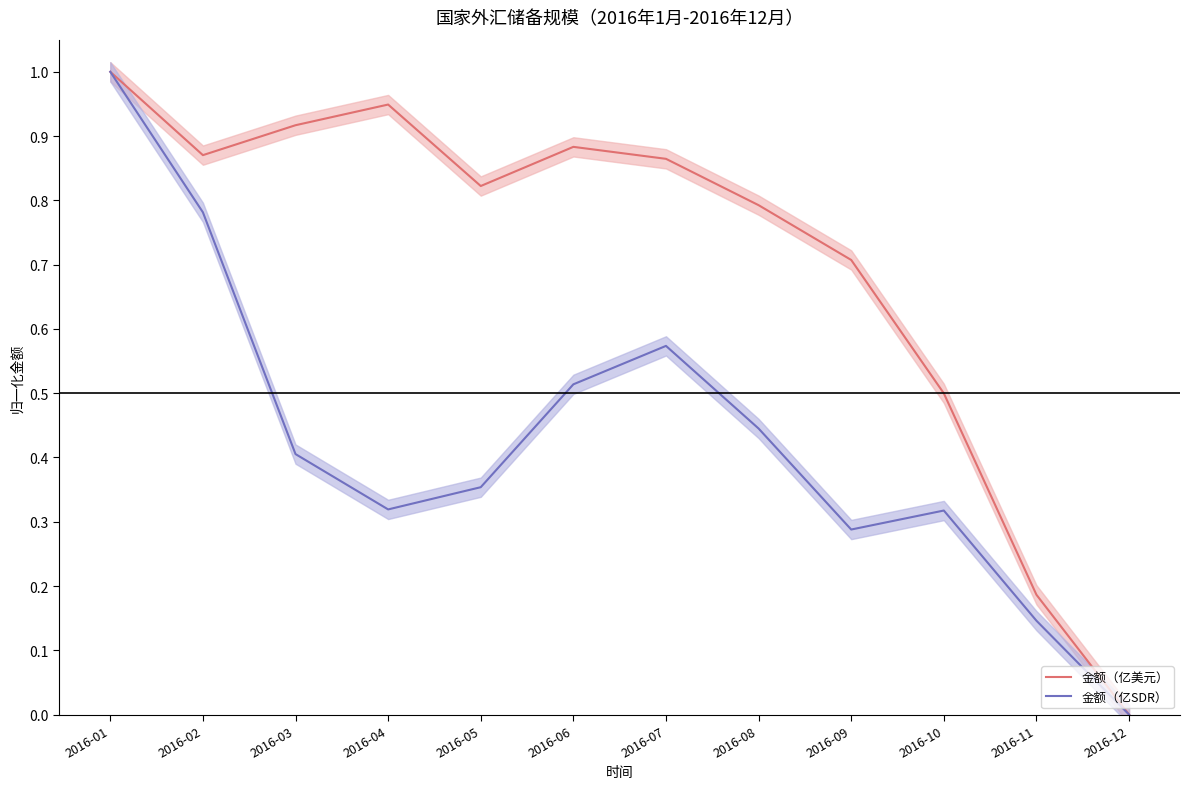

How many values in the 金额（亿美元） series exceed 0?

11